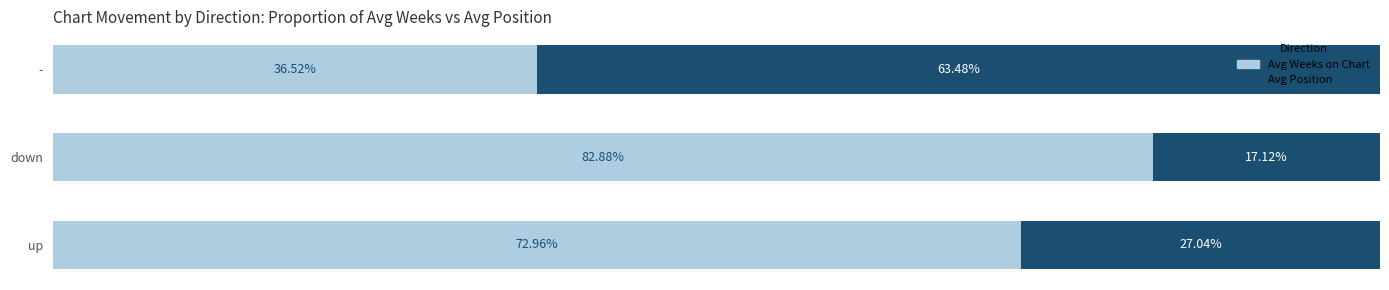

Reading left to right, what are all the values shown in this chart?

Avg Weeks on Chart (scaled): 73.0	82.9	36.5
Avg Position (scaled): 27.0	17.1	63.5